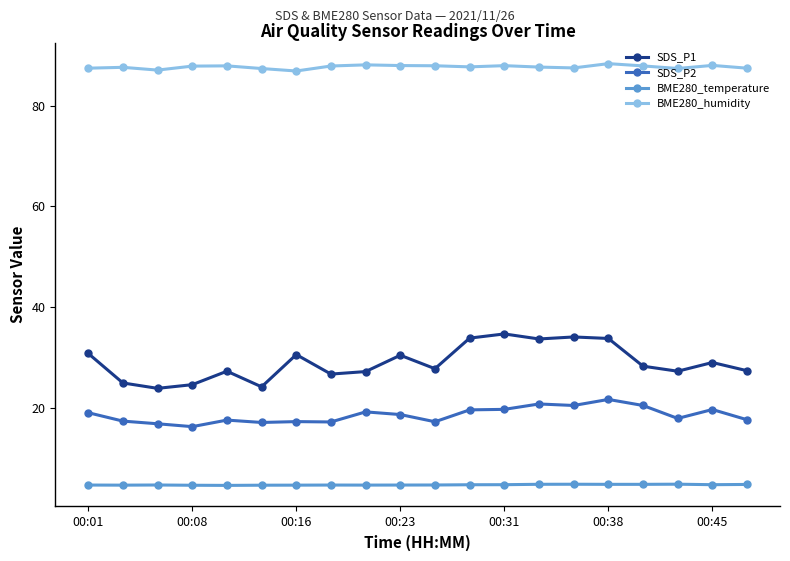

True or false: BME280_humidity has more than 0 points higher than both neighbors.

True